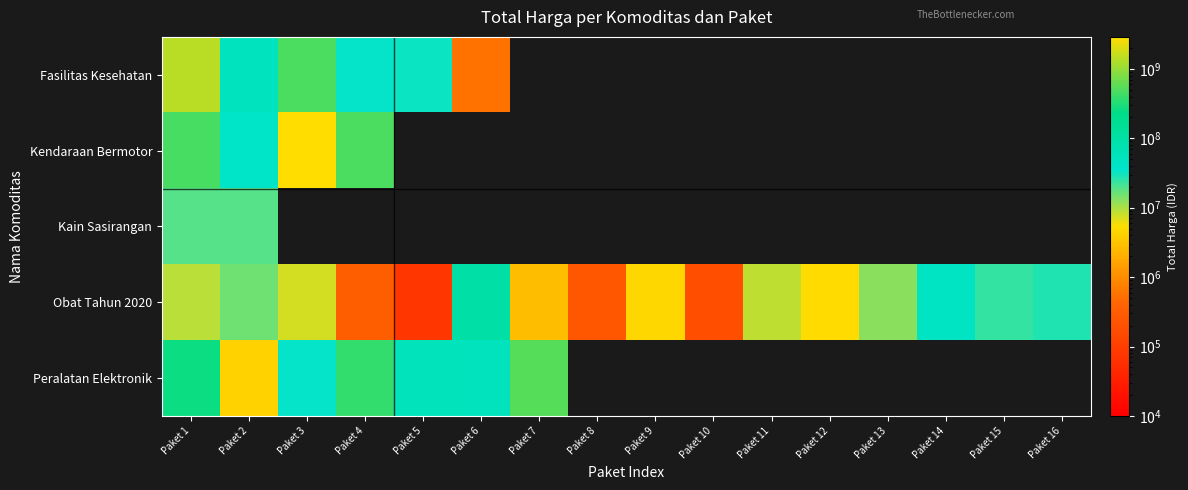

List the series in order of their peak value, lowest first.

Kain Sasirangan, Obat Tahun 2020, Peralatan Elektronik, Fasilitas Kesehatan, Kendaraan Bermotor